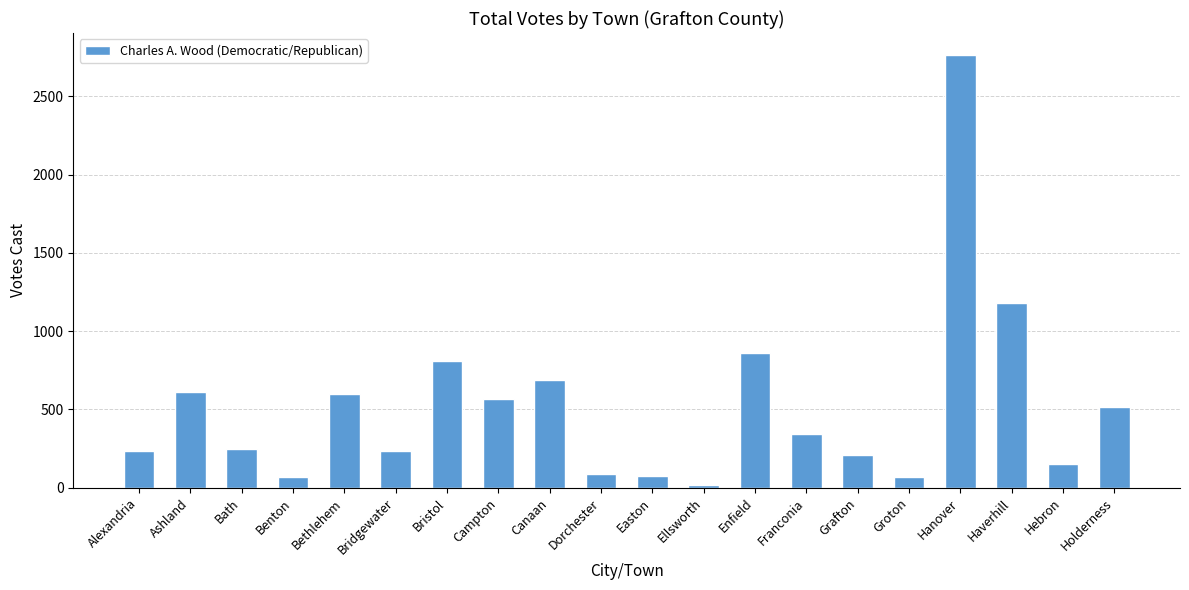

Which label corresponds to the largest value in the chart?

Hanover